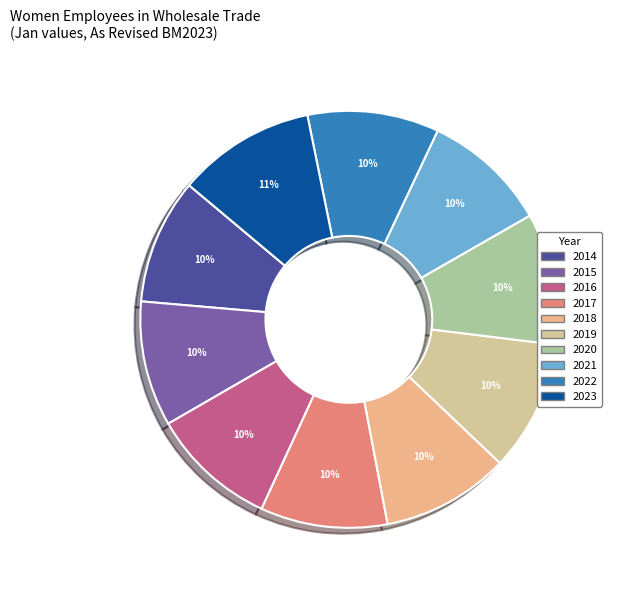

How many slices are in this pie chart?

10